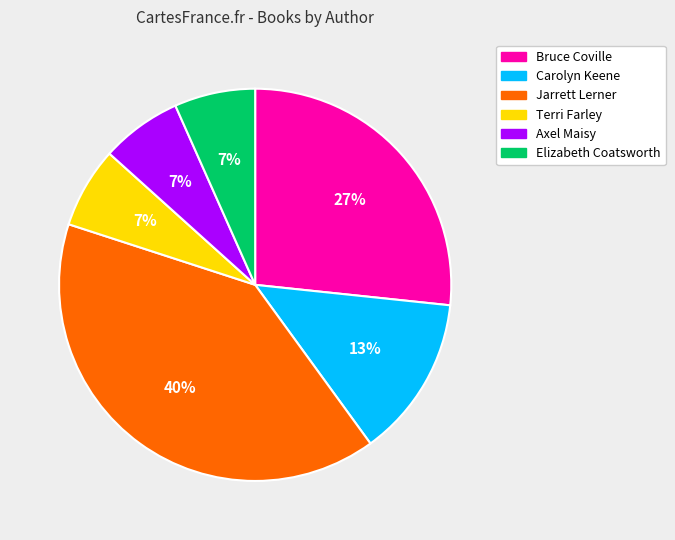

Is it true that Terri Farley is 19% of the pie?

False